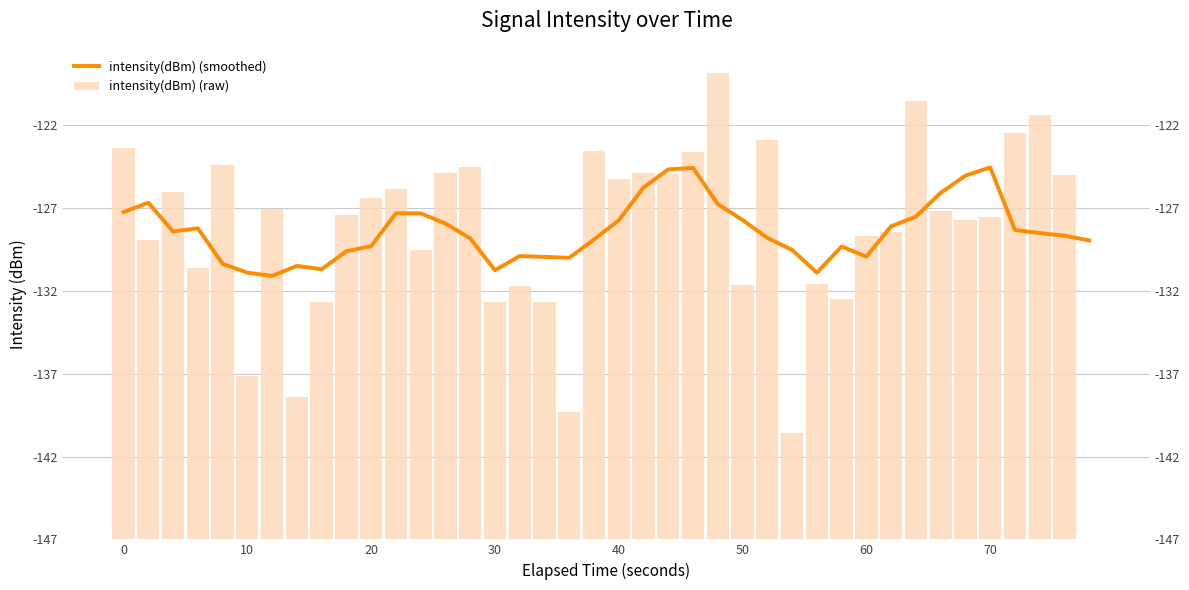

The intensity(dBm) (raw) series shows 3.9 at 28. True or false?

False